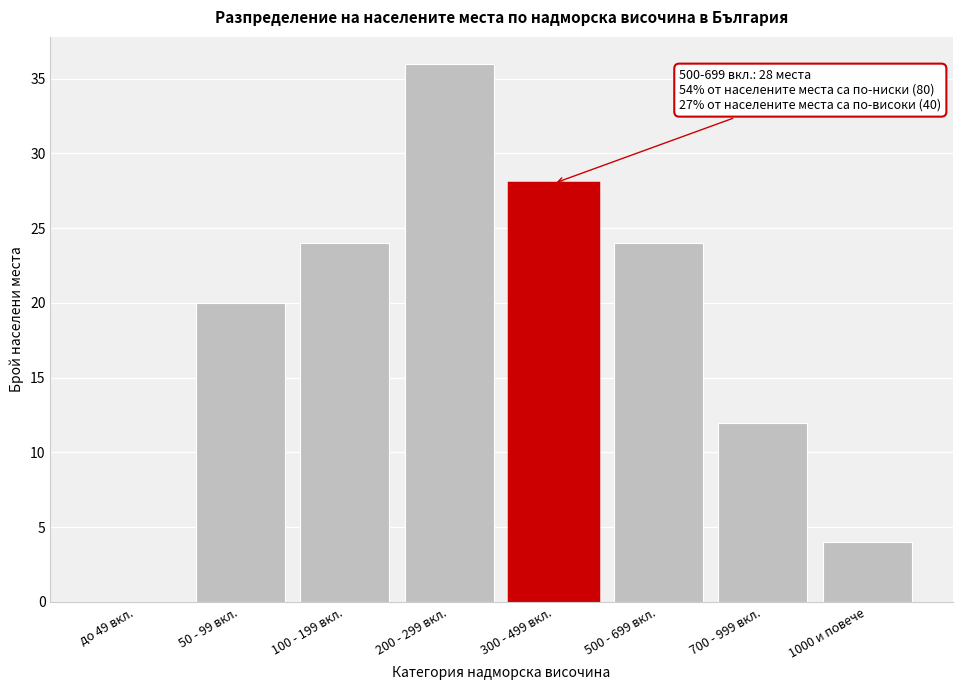

Reading left to right, what are all the values shown in this chart?

до 49 вкл.=0	50 - 99 вкл.=20	100 - 199 вкл.=24	200 - 299 вкл.=36	300 - 499 вкл.=28	500 - 699 вкл.=24	700 - 999 вкл.=12	1000 и повече=4